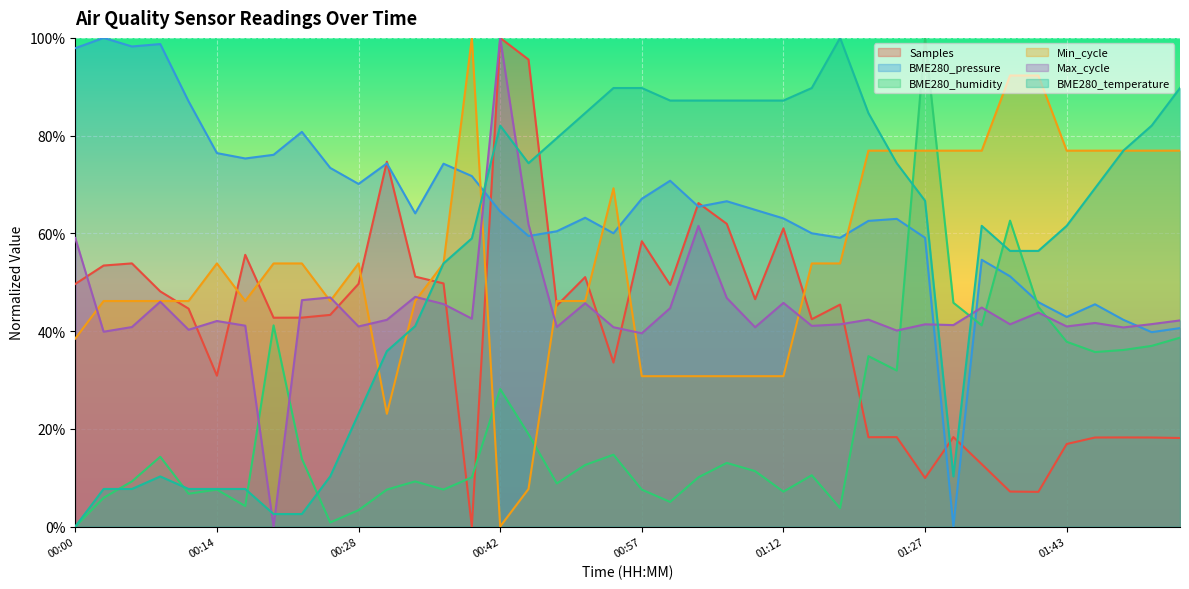

Reading right to left, list all the values displayed in this chart.

Samples: 01:54=0.2	01:52=0.2	01:49=0.2	01:46=0.2	01:43=0.2	01:39=0.1	01:36=0.1	01:34=0.1	01:31=0.2	01:27=0.1	01:24=0.2	01:22=0.2	01:19=0.5	01:15=0.4	01:12=0.6	01:09=0.5	01:06=0.6	01:03=0.7	01:00=0.5	00:57=0.6	00:55=0.3	00:51=0.5	00:48=0.5	00:45=1.0	00:42=1.0	00:39=0.0	00:37=0.5	00:33=0.5	00:31=0.7	00:28=0.5	00:25=0.4	00:22=0.4	00:19=0.4	00:17=0.6	00:14=0.3	00:12=0.4	00:09=0.5	00:06=0.5	00:03=0.5	00:00=0.5
BME280_pressure: 01:54=0.4	01:52=0.4	01:49=0.4	01:46=0.5	01:43=0.4	01:39=0.5	01:36=0.5	01:34=0.5	01:31=0.0	01:27=0.6	01:24=0.6	01:22=0.6	01:19=0.6	01:15=0.6	01:12=0.6	01:09=0.6	01:06=0.7	01:03=0.7	01:00=0.7	00:57=0.7	00:55=0.6	00:51=0.6	00:48=0.6	00:45=0.6	00:42=0.6	00:39=0.7	00:37=0.7	00:33=0.6	00:31=0.7	00:28=0.7	00:25=0.7	00:22=0.8	00:19=0.8	00:17=0.8	00:14=0.8	00:12=0.9	00:09=1.0	00:06=1.0	00:03=1.0	00:00=1.0
BME280_humidity: 01:54=0.4	01:52=0.4	01:49=0.4	01:46=0.4	01:43=0.4	01:39=0.4	01:36=0.6	01:34=0.4	01:31=0.5	01:27=1.0	01:24=0.3	01:22=0.3	01:19=0.0	01:15=0.1	01:12=0.1	01:09=0.1	01:06=0.1	01:03=0.1	01:00=0.1	00:57=0.1	00:55=0.1	00:51=0.1	00:48=0.1	00:45=0.2	00:42=0.3	00:39=0.1	00:37=0.1	00:33=0.1	00:31=0.1	00:28=0.0	00:25=0.0	00:22=0.1	00:19=0.4	00:17=0.0	00:14=0.1	00:12=0.1	00:09=0.1	00:06=0.1	00:03=0.1	00:00=0.0
Min_cycle: 01:54=0.8	01:52=0.8	01:49=0.8	01:46=0.8	01:43=0.8	01:39=0.9	01:36=0.9	01:34=0.8	01:31=0.8	01:27=0.8	01:24=0.8	01:22=0.8	01:19=0.5	01:15=0.5	01:12=0.3	01:09=0.3	01:06=0.3	01:03=0.3	01:00=0.3	00:57=0.3	00:55=0.7	00:51=0.5	00:48=0.5	00:45=0.1	00:42=0.0	00:39=1.0	00:37=0.5	00:33=0.5	00:31=0.2	00:28=0.5	00:25=0.5	00:22=0.5	00:19=0.5	00:17=0.5	00:14=0.5	00:12=0.5	00:09=0.5	00:06=0.5	00:03=0.5	00:00=0.4
Max_cycle: 01:54=0.4	01:52=0.4	01:49=0.4	01:46=0.4	01:43=0.4	01:39=0.4	01:36=0.4	01:34=0.4	01:31=0.4	01:27=0.4	01:24=0.4	01:22=0.4	01:19=0.4	01:15=0.4	01:12=0.5	01:09=0.4	01:06=0.5	01:03=0.6	01:00=0.4	00:57=0.4	00:55=0.4	00:51=0.5	00:48=0.4	00:45=0.6	00:42=1.0	00:39=0.4	00:37=0.5	00:33=0.5	00:31=0.4	00:28=0.4	00:25=0.5	00:22=0.5	00:19=0.0	00:17=0.4	00:14=0.4	00:12=0.4	00:09=0.5	00:06=0.4	00:03=0.4	00:00=0.6
BME280_temperature: 01:54=0.9	01:52=0.8	01:49=0.8	01:46=0.7	01:43=0.6	01:39=0.6	01:36=0.6	01:34=0.6	01:31=0.1	01:27=0.7	01:24=0.7	01:22=0.8	01:19=1.0	01:15=0.9	01:12=0.9	01:09=0.9	01:06=0.9	01:03=0.9	01:00=0.9	00:57=0.9	00:55=0.9	00:51=0.8	00:48=0.8	00:45=0.7	00:42=0.8	00:39=0.6	00:37=0.5	00:33=0.4	00:31=0.4	00:28=0.2	00:25=0.1	00:22=0.0	00:19=0.0	00:17=0.1	00:14=0.1	00:12=0.1	00:09=0.1	00:06=0.1	00:03=0.1	00:00=0.0